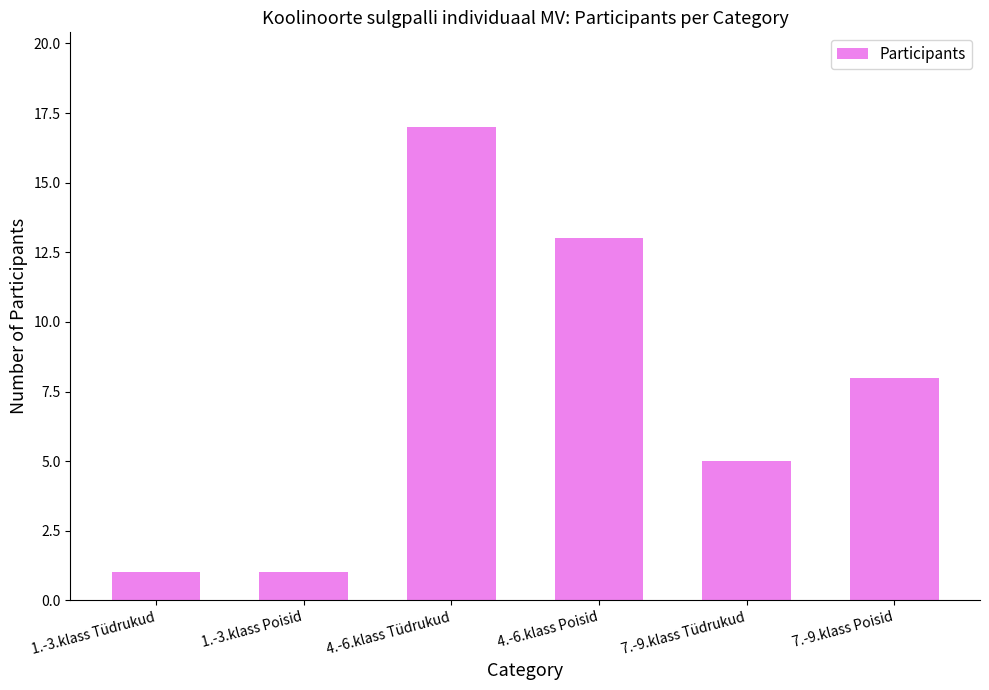

What position from the left is 7.-9.klass Poisid?

6